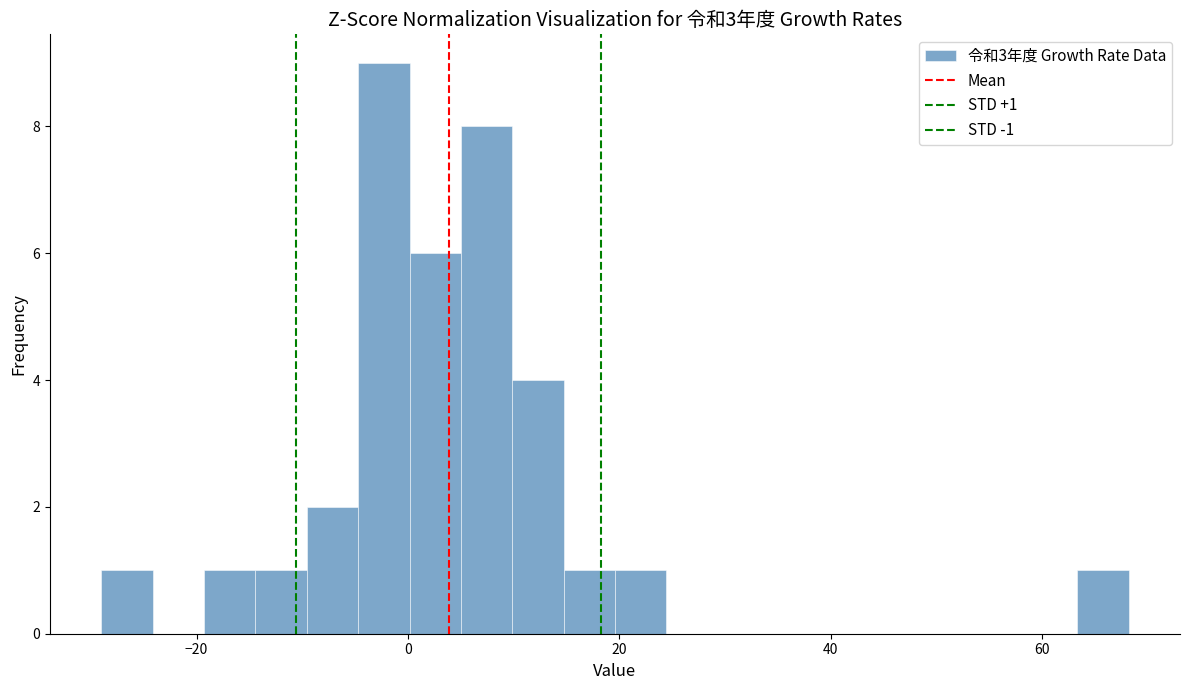

Around what value on the x-axis is the tallest bar? Give the approximate position of its centre, as read against the axis.

-2